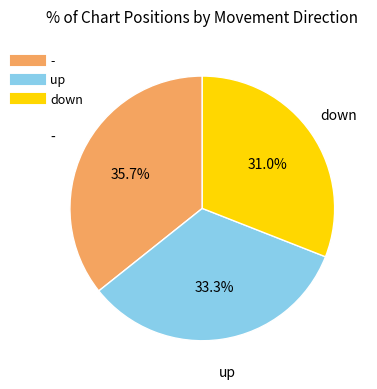

To the nearest percent, what portion does up represent?

33%